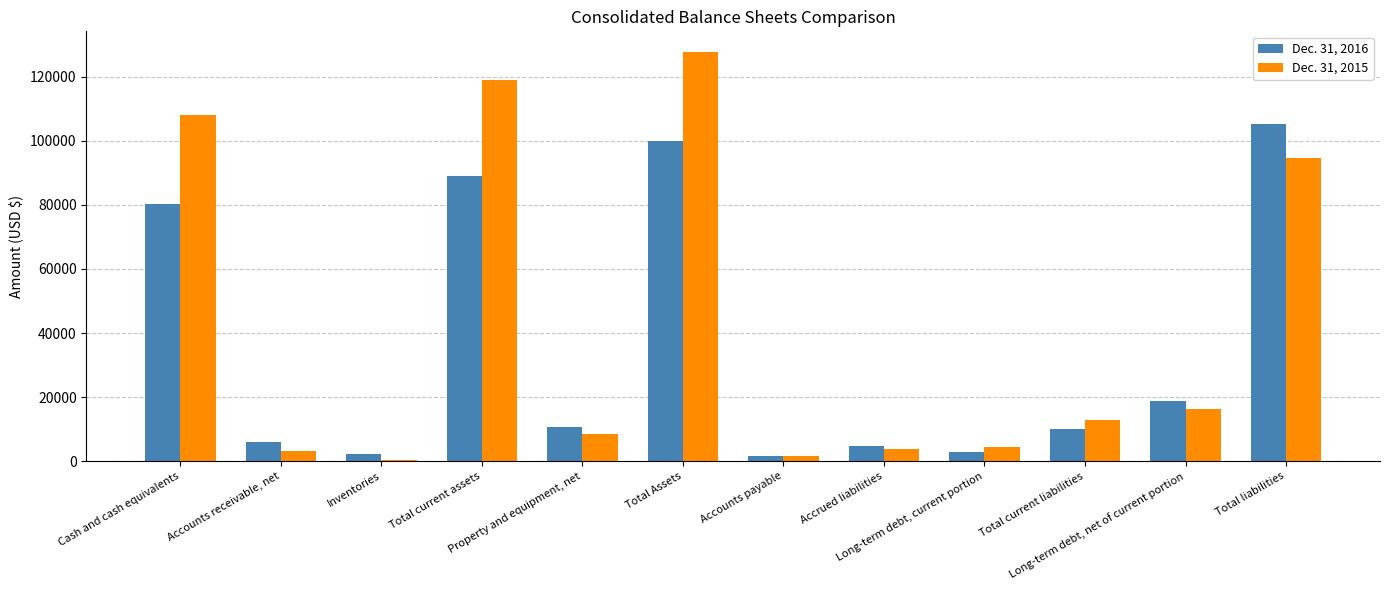

What is the lowest value of the Dec. 31, 2015 series?

466